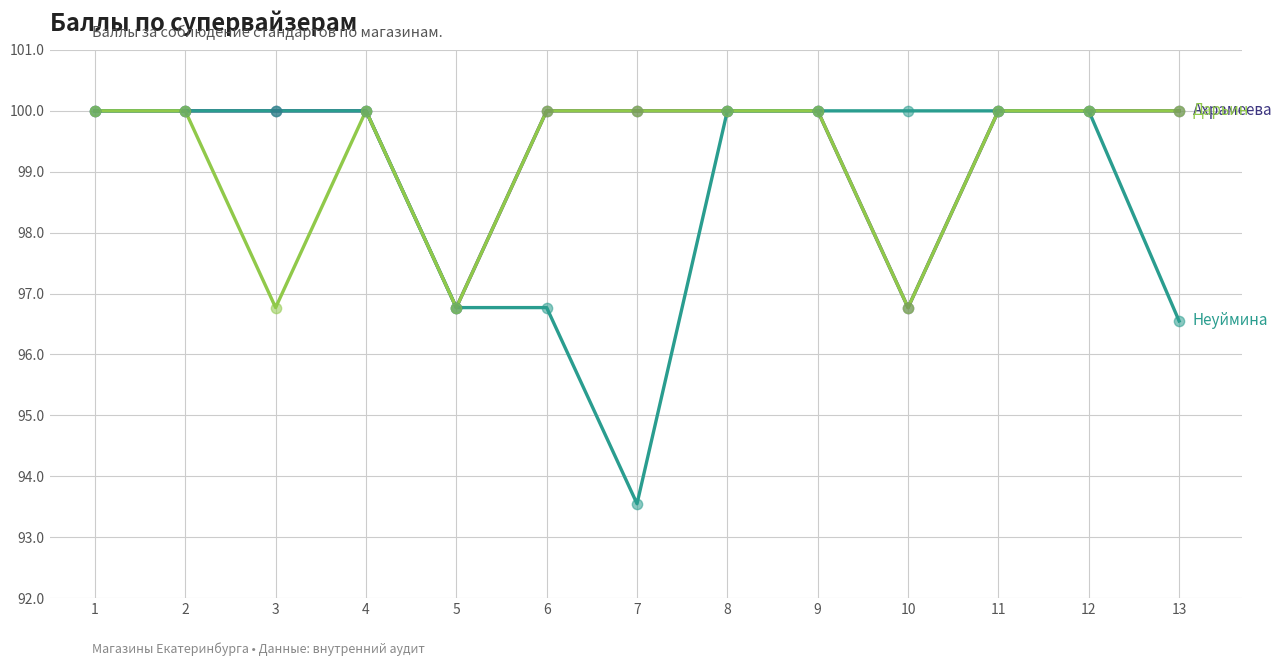

What is the total value across all series at 5?

290.3